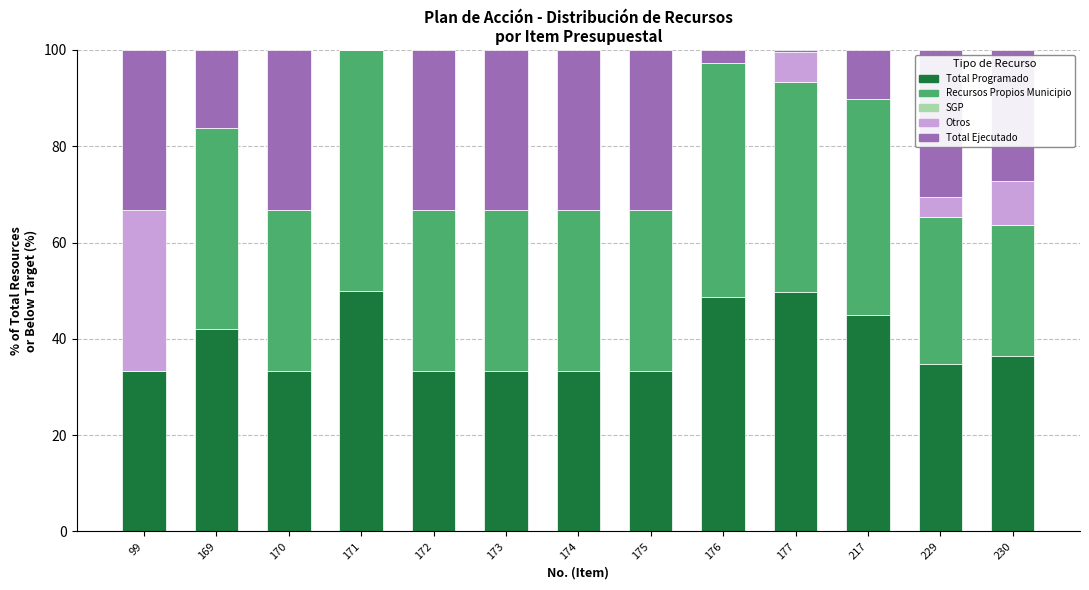

What is the total value across all series at 169?

100.0